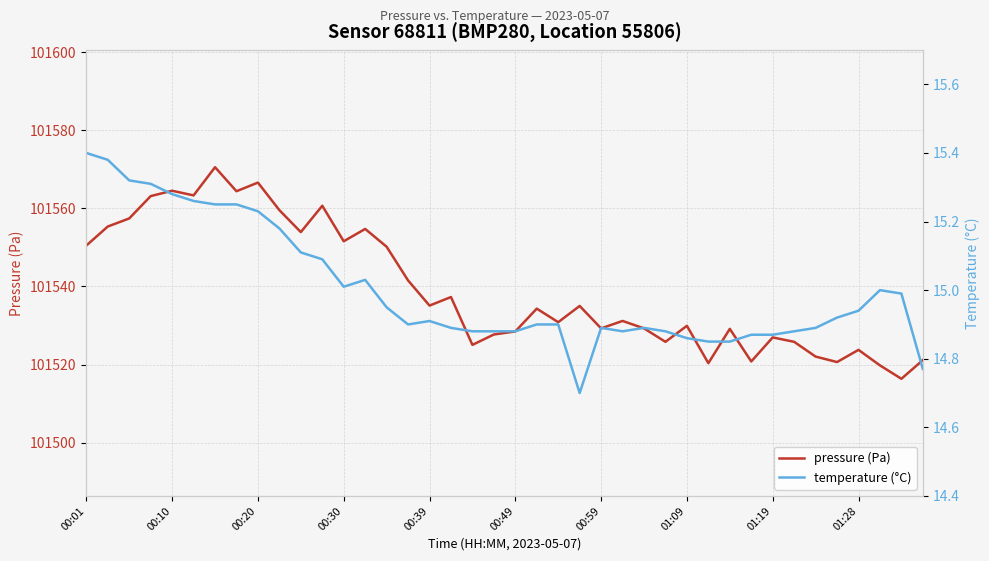

Reading left to right, list all the values displayed in this chart.

pressure (Pa): 101550.5	101555.3	101557.4	101563.1	101564.5	101563.3	101570.5	101564.4	101566.6	101559.5	101553.9	101560.7	101551.6	101554.7	101550.2	101541.5	101535.1	101537.3	101525.0	101527.7	101528.5	101534.3	101530.8	101535.0	101529.2	101531.2	101529.2	101525.8	101529.9	101520.3	101529.1	101520.8	101526.9	101525.8	101522.0	101520.6	101523.8	101519.8	101516.3	101521.1
temperature (°C): 15.4	15.4	15.3	15.3	15.3	15.3	15.2	15.2	15.2	15.2	15.1	15.1	15.0	15.0	14.9	14.9	14.9	14.9	14.9	14.9	14.9	14.9	14.9	14.7	14.9	14.9	14.9	14.9	14.9	14.8	14.8	14.9	14.9	14.9	14.9	14.9	14.9	15.0	15.0	14.8